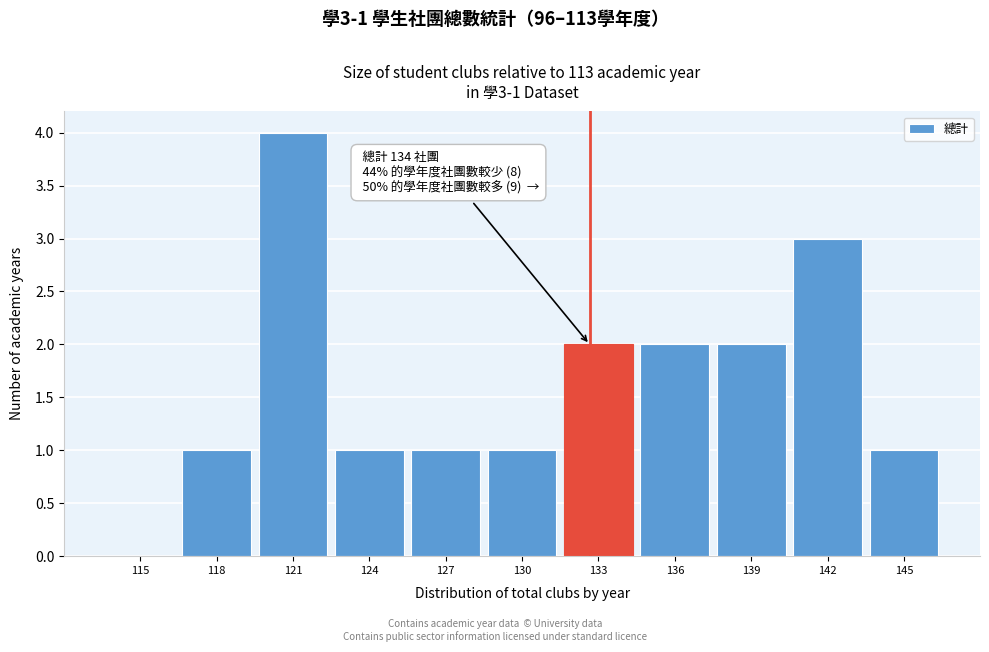

Reading right to left, what are all the values shown in this chart?

145=1	142=3	139=2	136=2	133=2	130=1	127=1	124=1	121=4	118=1	115=0